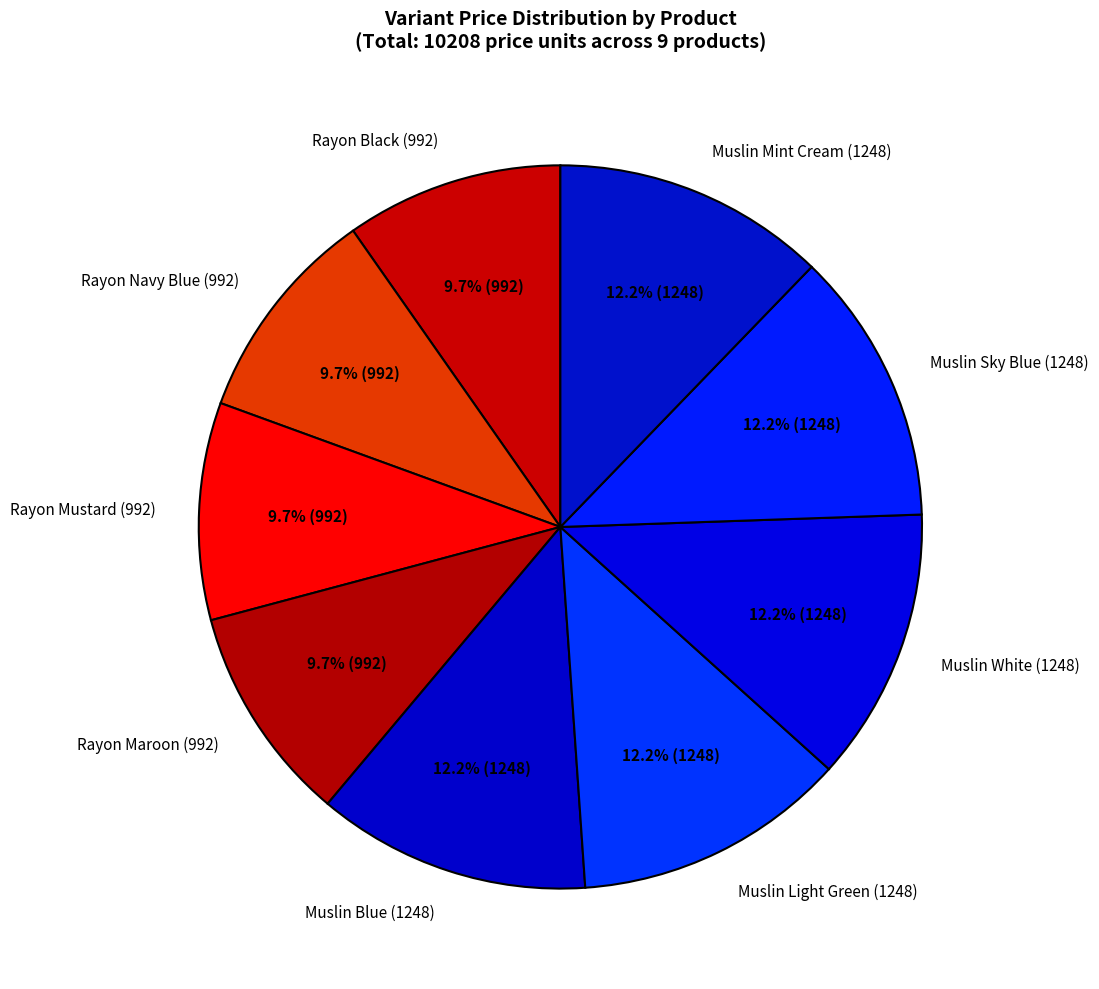

What is the ratio of the value at Rayon Black (992) to the value at Muslin Sky Blue (1248)?

0.8